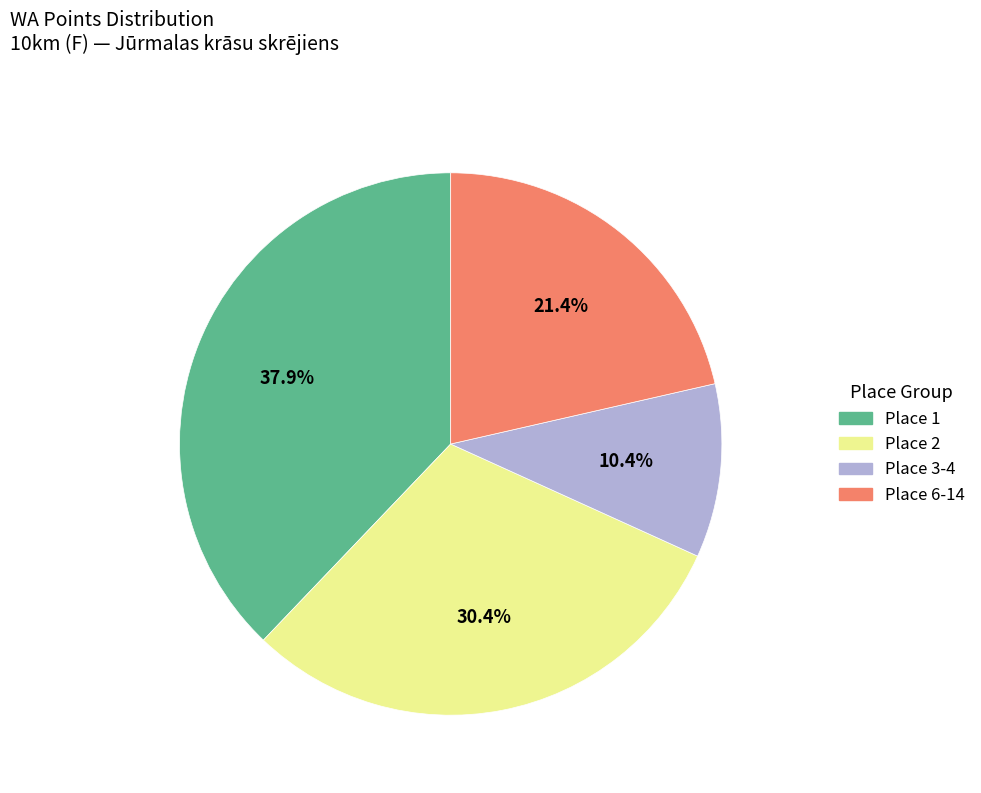

Is there any slice that represents more than half of the pie?

No